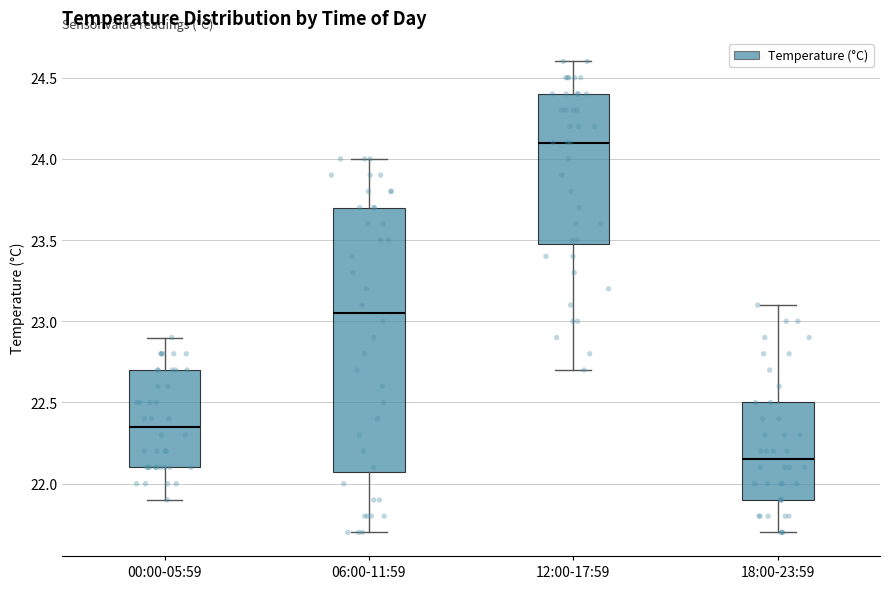

Which box is the tallest, from its lower edge to its upper edge?

06:00-11:59